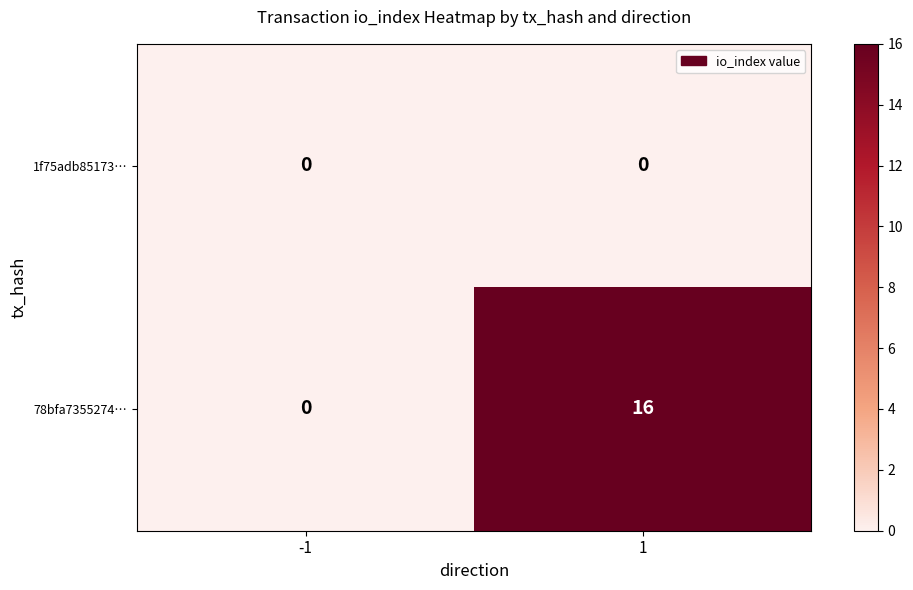

Which series has the largest total across all categories?

78bfa7355274…